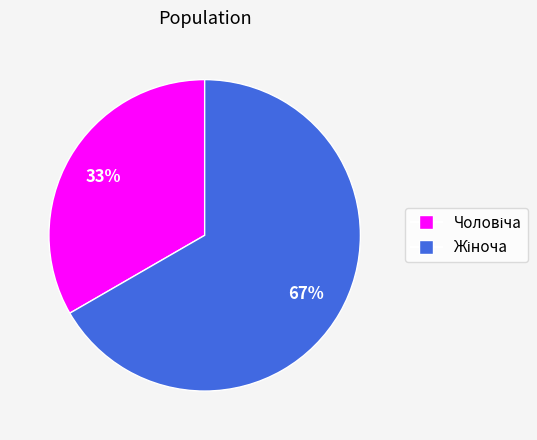

Does any single category account for the majority?

Yes